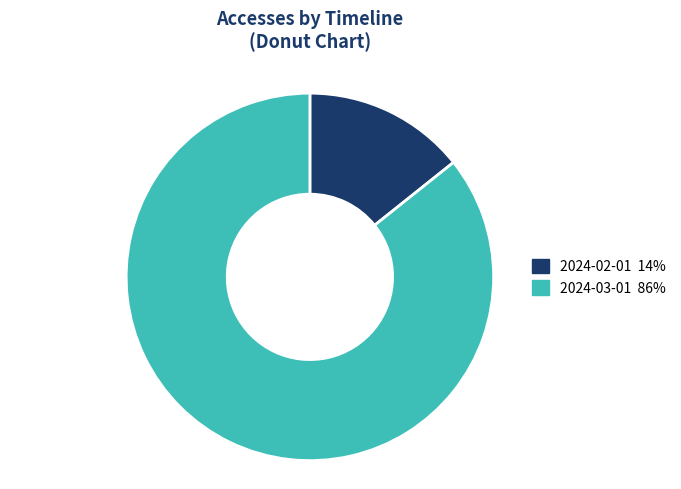

Which slice is the largest?

2024-03-01